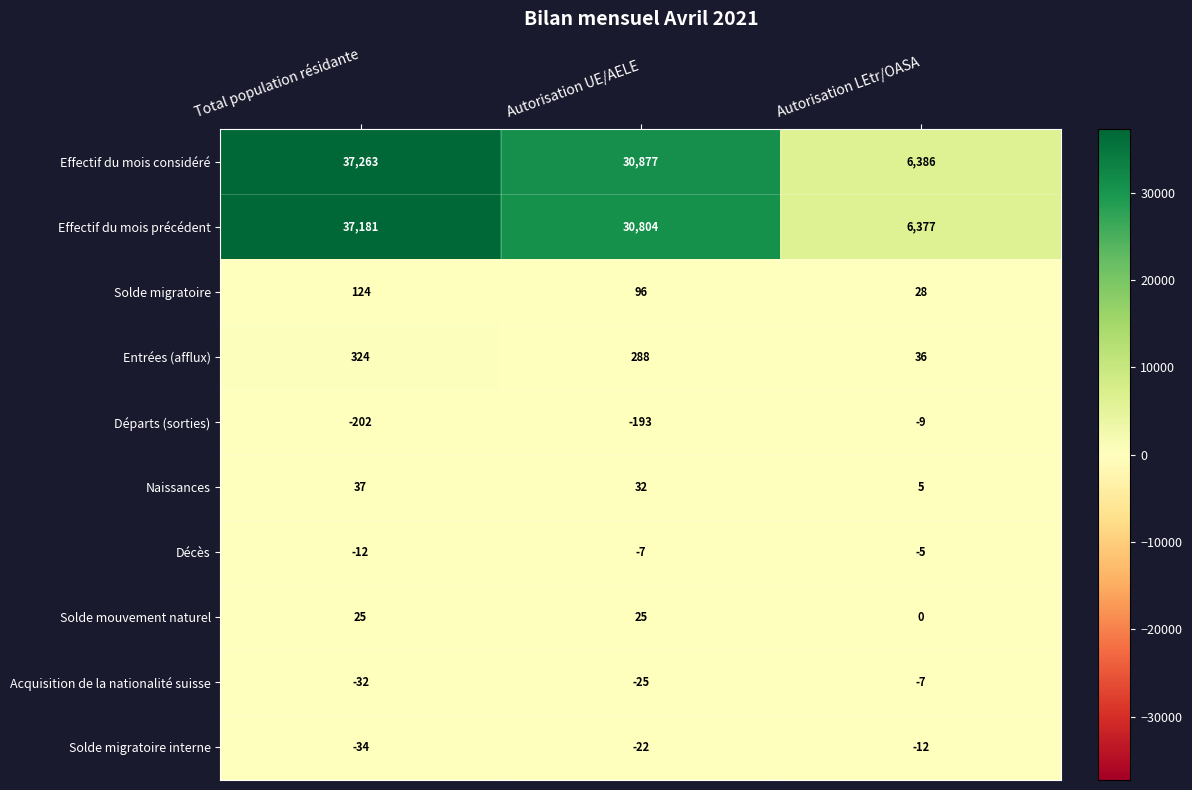

Reading left to right, what are all the values shown in this chart?

Effectif du mois considéré: Total population résidante=37263	Autorisation UE/AELE=30877	Autorisation LEtr/OASA=6386
Effectif du mois précédent: Total population résidante=37181	Autorisation UE/AELE=30804	Autorisation LEtr/OASA=6377
Solde migratoire: Total population résidante=124	Autorisation UE/AELE=96	Autorisation LEtr/OASA=28
Entrées (afflux): Total population résidante=324	Autorisation UE/AELE=288	Autorisation LEtr/OASA=36
Départs (sorties): Total population résidante=-202	Autorisation UE/AELE=-193	Autorisation LEtr/OASA=-9
Naissances: Total population résidante=37	Autorisation UE/AELE=32	Autorisation LEtr/OASA=5
Décès: Total population résidante=-12	Autorisation UE/AELE=-7	Autorisation LEtr/OASA=-5
Solde mouvement naturel: Total population résidante=25	Autorisation UE/AELE=25	Autorisation LEtr/OASA=0
Acquisition de la nationalité suisse: Total population résidante=-32	Autorisation UE/AELE=-25	Autorisation LEtr/OASA=-7
Solde migratoire interne: Total population résidante=-34	Autorisation UE/AELE=-22	Autorisation LEtr/OASA=-12